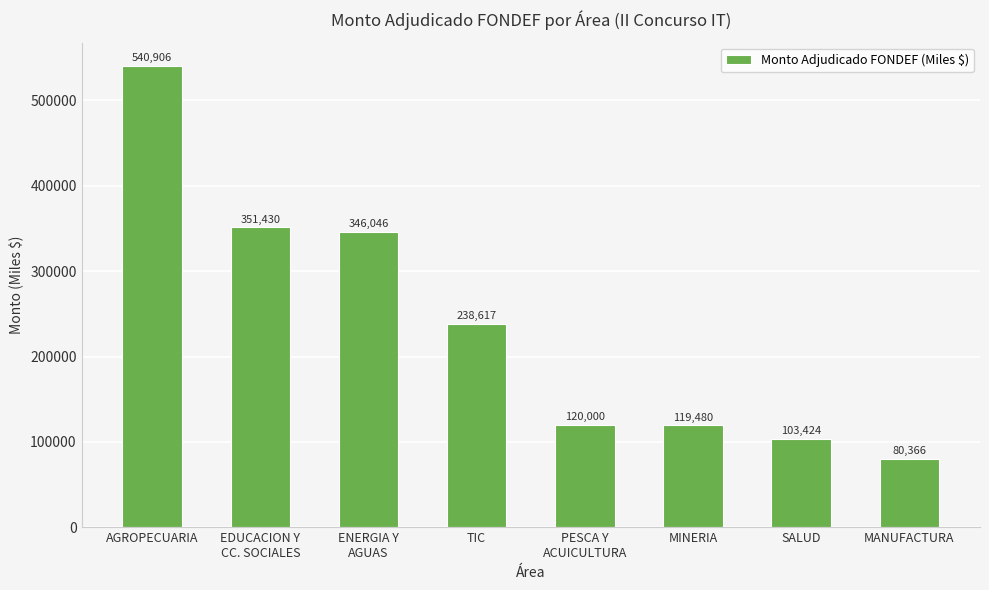

What is the ratio of the value at PESCA Y
ACUICULTURA to the value at EDUCACION Y
CC. SOCIALES?

0.3